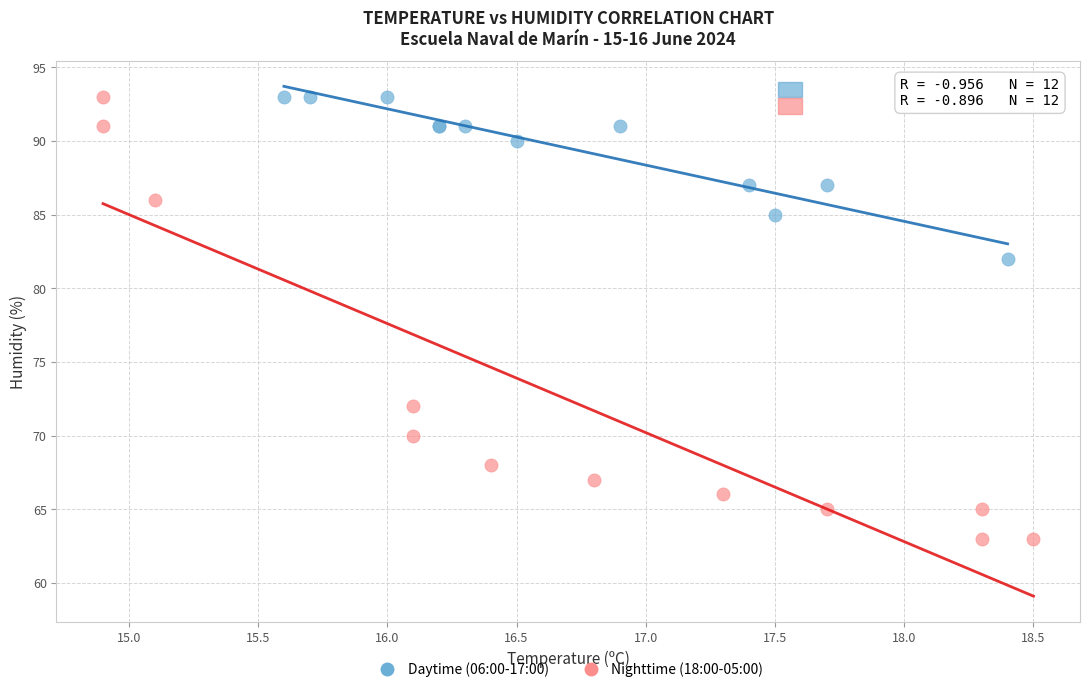

Which series has the largest Y range (max minus min)?

Nighttime (18:00-05:00)